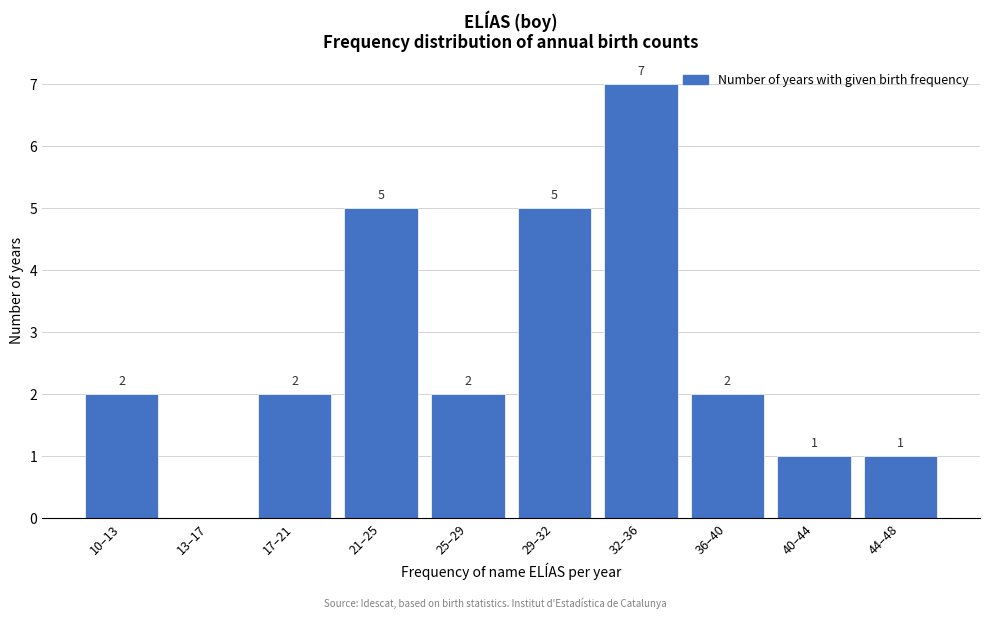

Reading left to right, list all the values displayed in this chart.

10–13=2	13–17=0	17–21=2	21–25=5	25–29=2	29–32=5	32–36=7	36–40=2	40–44=1	44–48=1